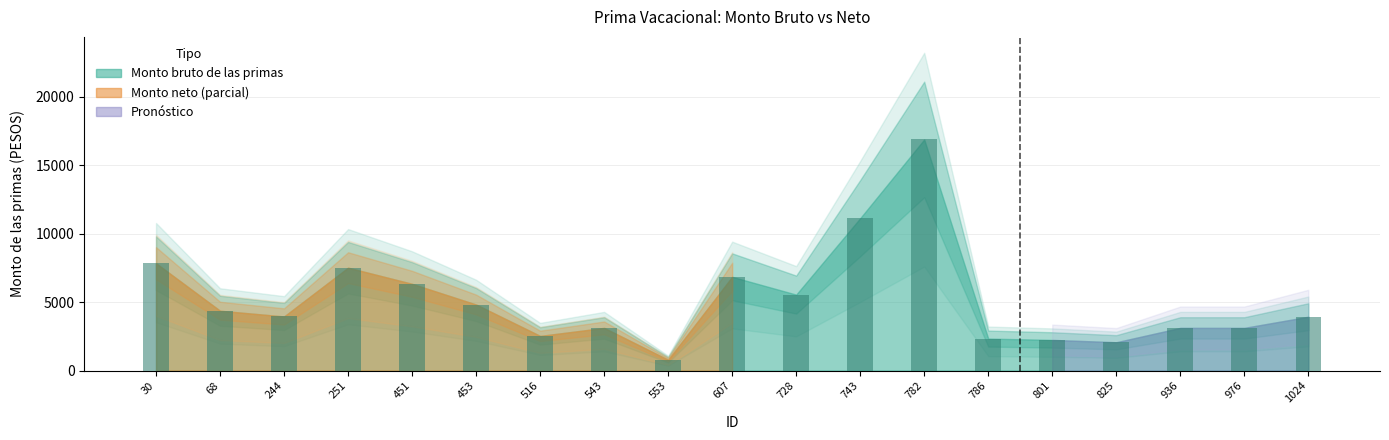

What is the ratio of the value at 1024 to the value at 936?

1.3